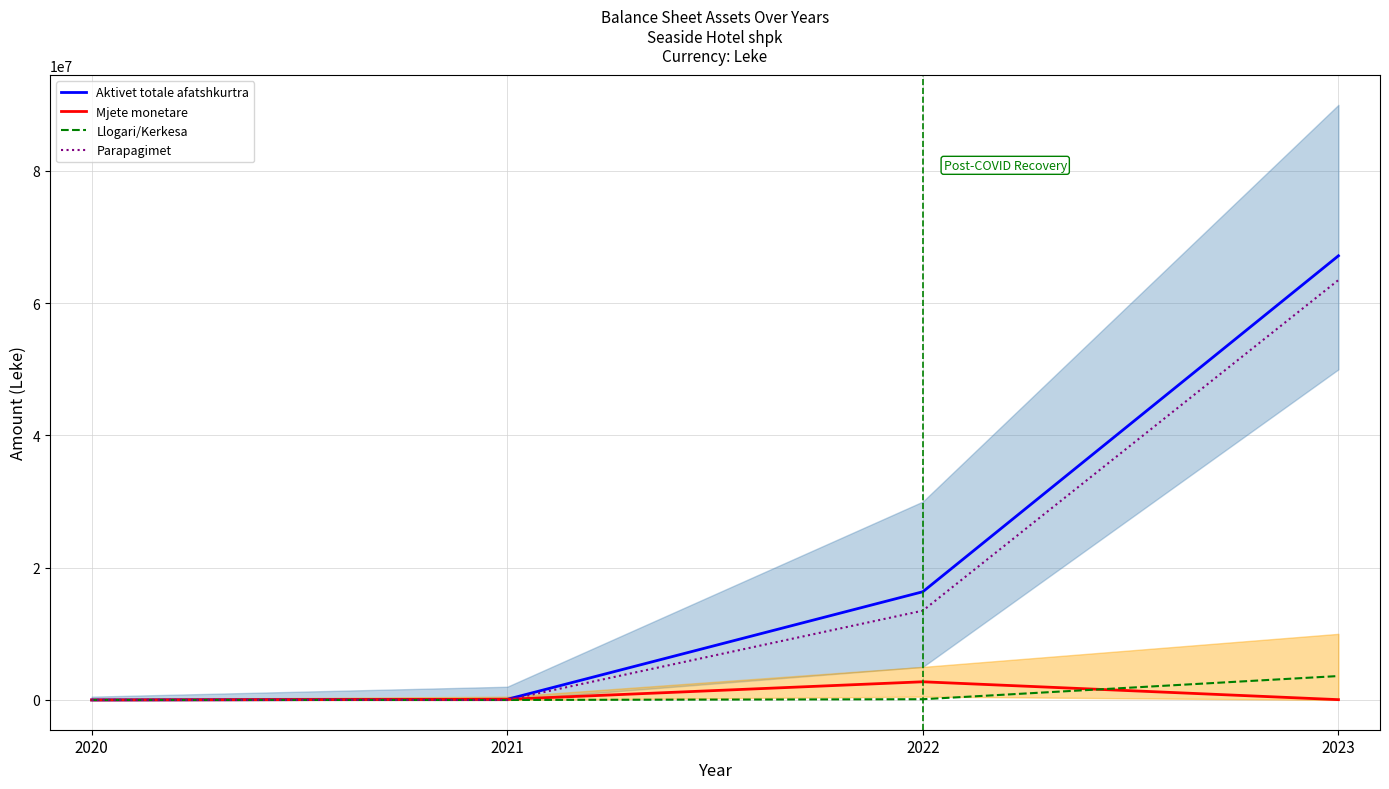

At which category is the sum across all series the highest?

2023